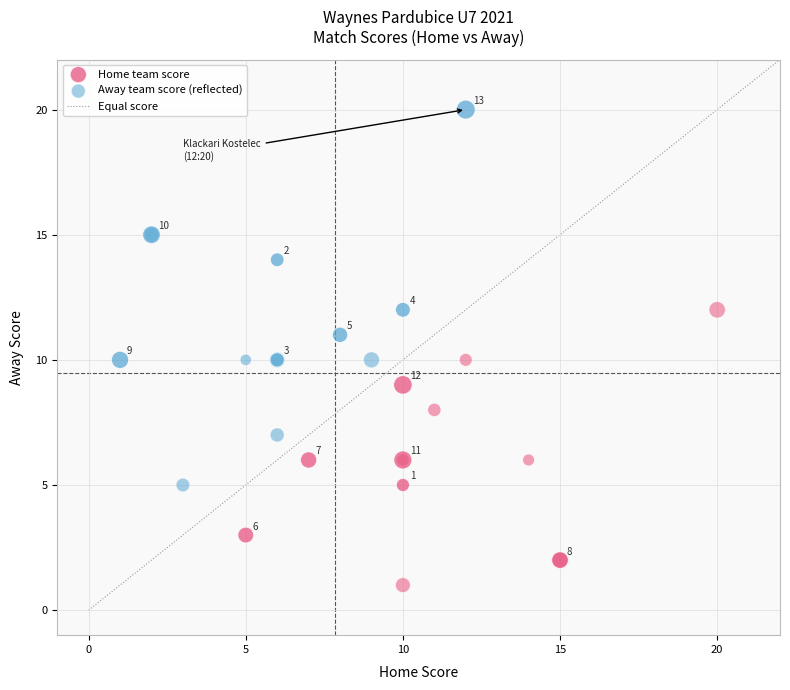

Which series has the widest spread of Y values?

Home team score